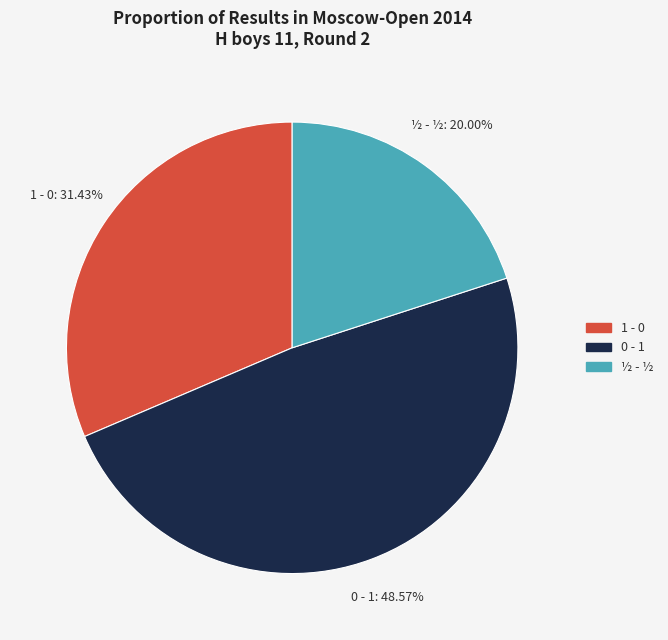

Is there a majority slice in this chart?

No